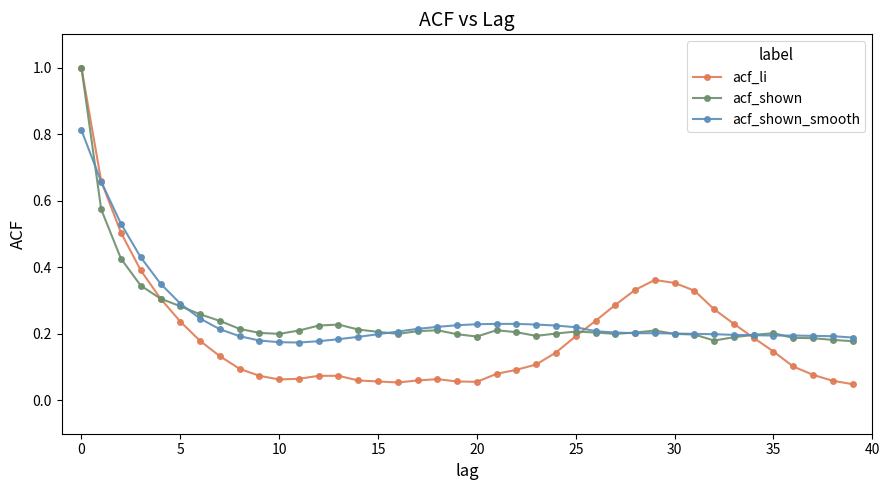

Which series has the largest range (max minus min)?

acf_li